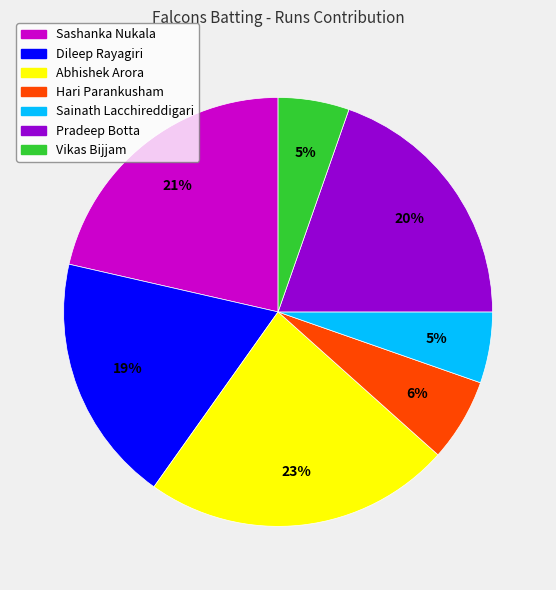

Is it true that Dileep Rayagiri is 19% of the pie?

True